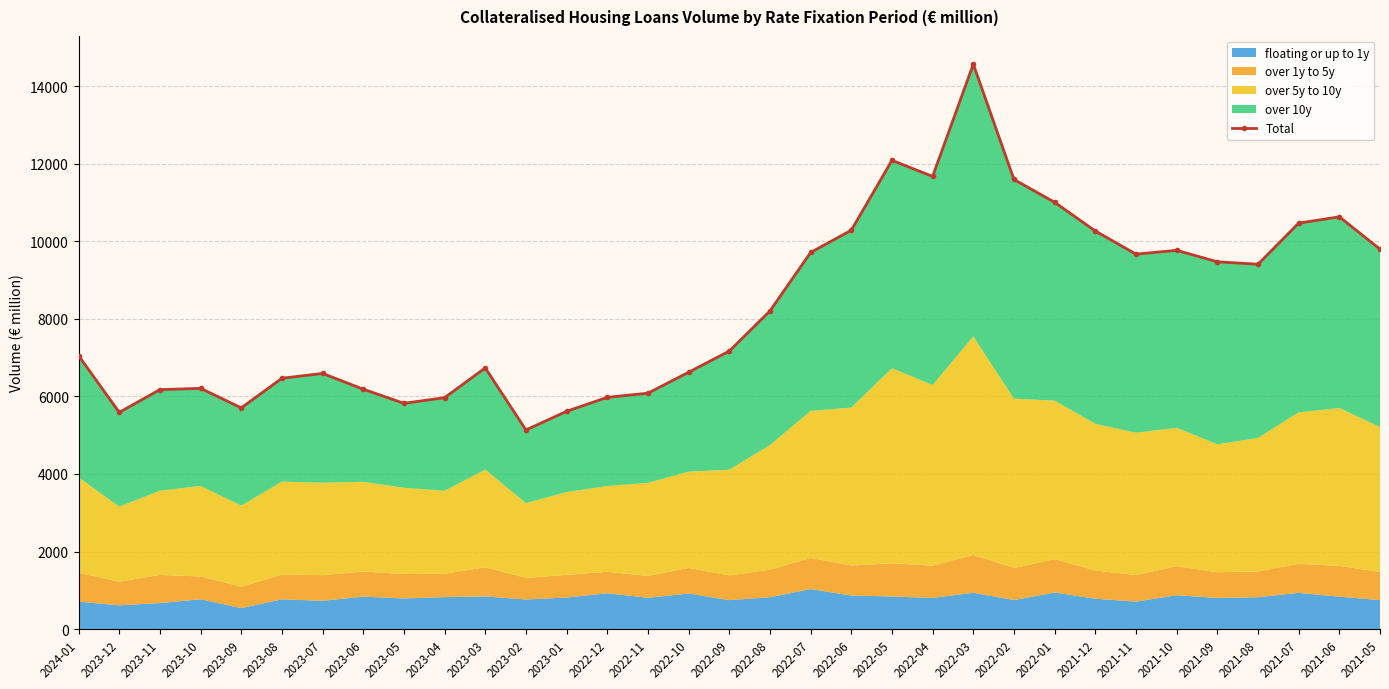

What is the difference between the values at 2023-11 and 2021-09?

3297